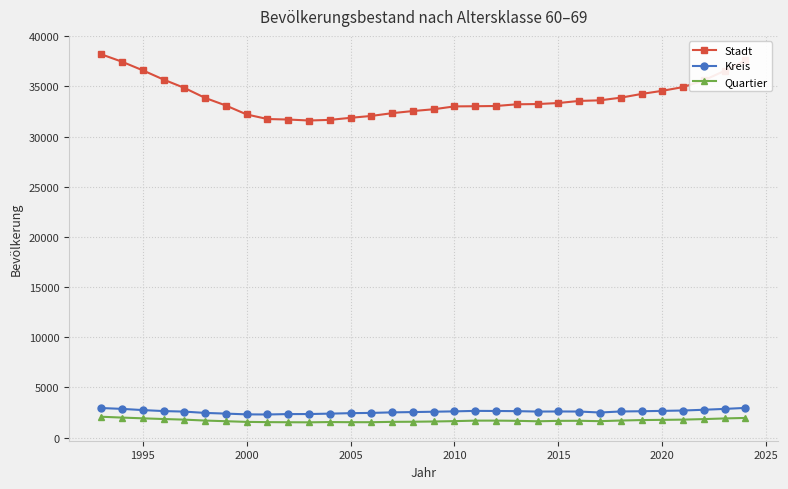

What is the value of the Kreis point at the 1st from the left?

2937